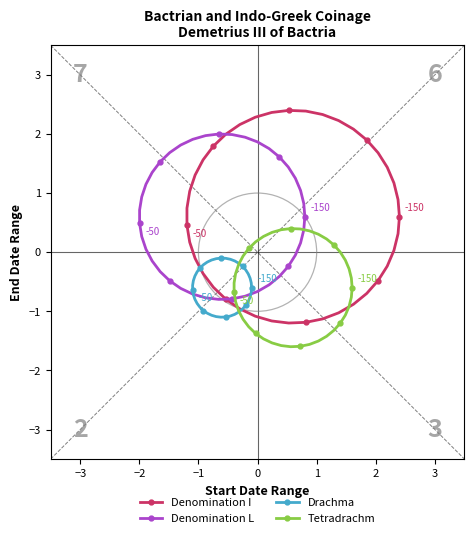

How many interior local valleys does the Denomination I series have?

1